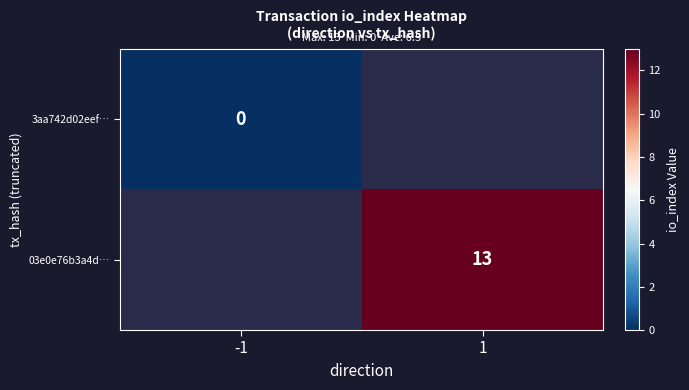

Which label corresponds to the smallest value in the chart?

-1